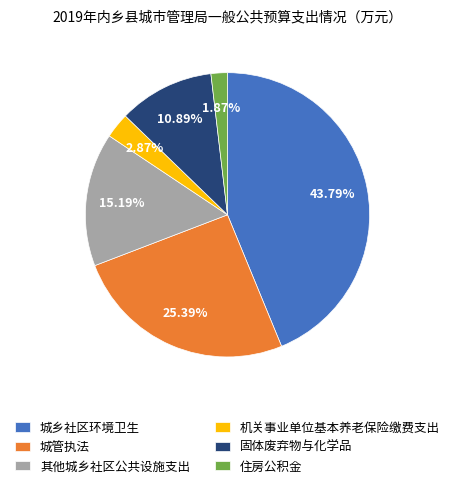

To the nearest percent, what is the difference between the 其他城乡社区公共设施支出 and 住房公积金 slice percentages?

13%